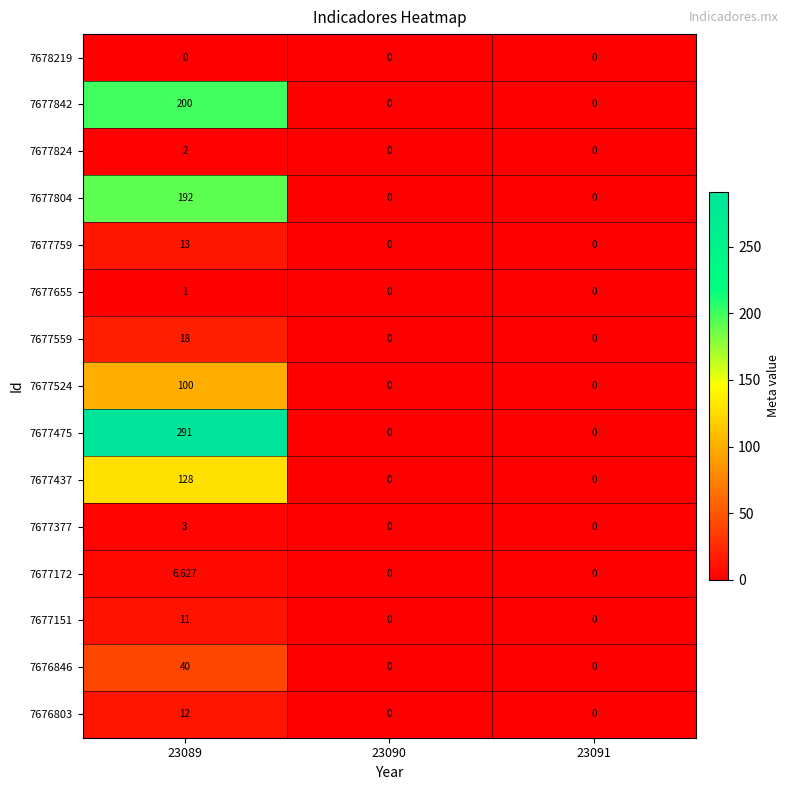

Is the value of 7677804 at 23091 greater than the value of 7677437 at 23089?

No